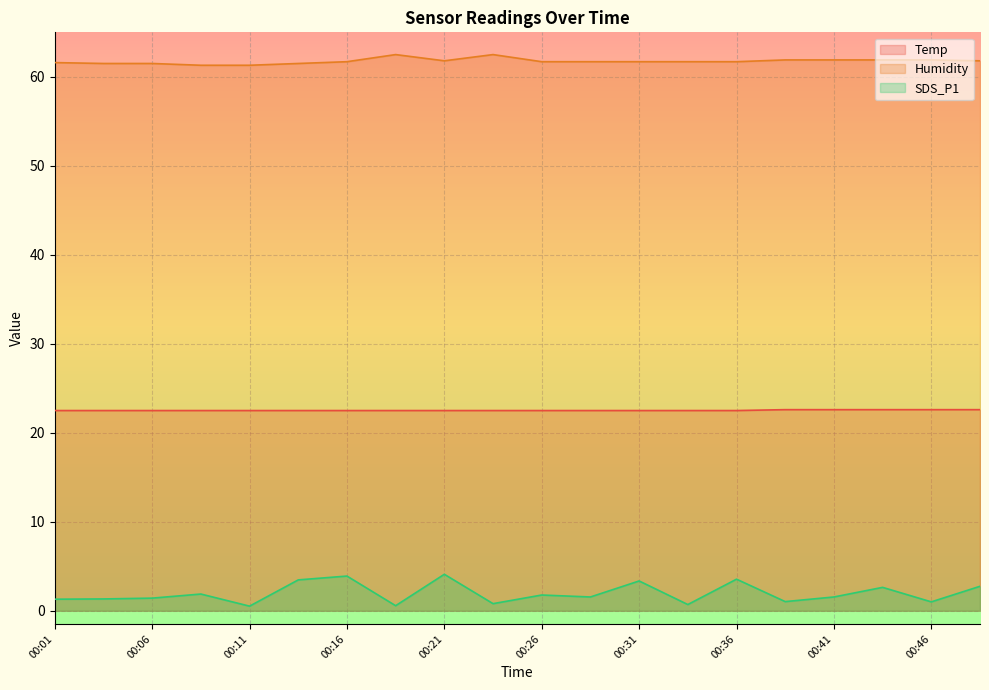

Between 00:09 and 00:23, which series saw the biggest shift?

Humidity